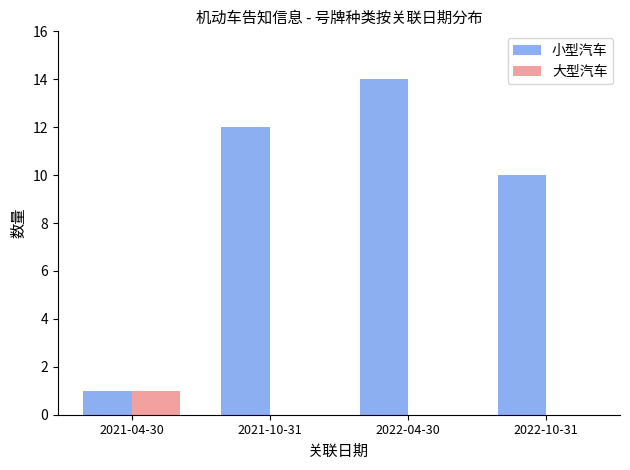

The 小型汽车 series shows 12 at 2021-10-31. True or false?

True